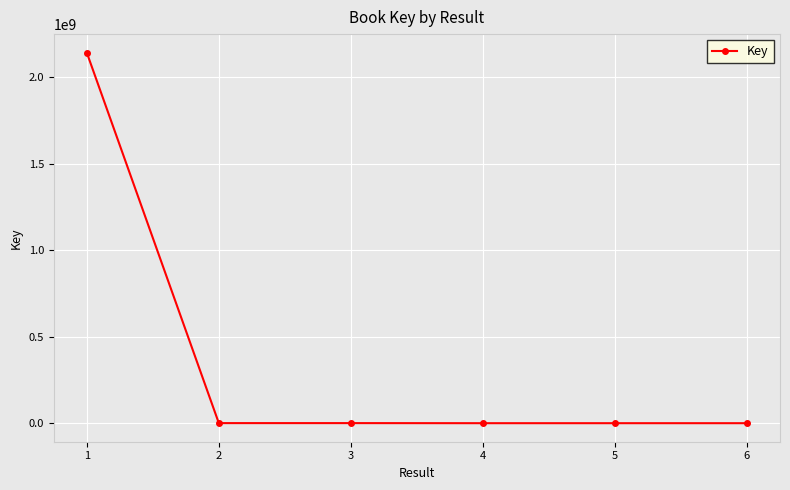

What is the difference between the maximum and minimum values?

2141265118